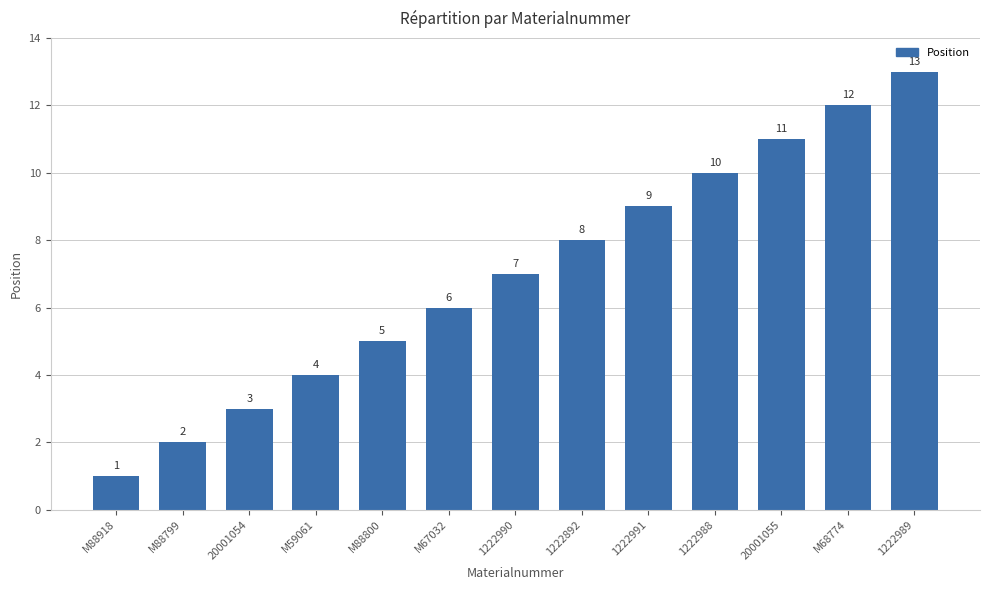

Where is the data nearest to the value 7?

1222990